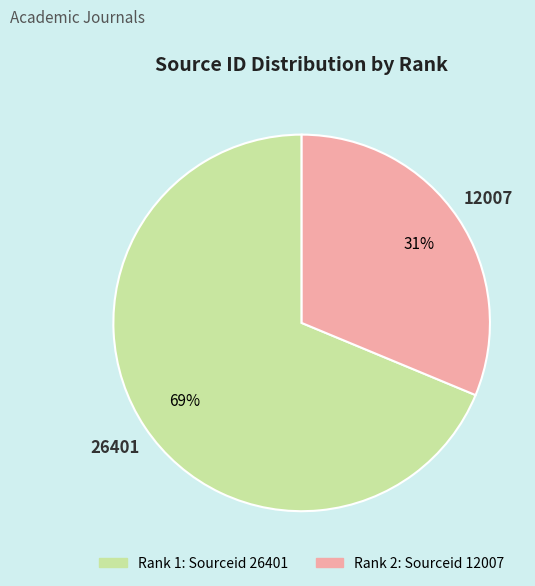

Is there any slice that represents more than half of the pie?

Yes